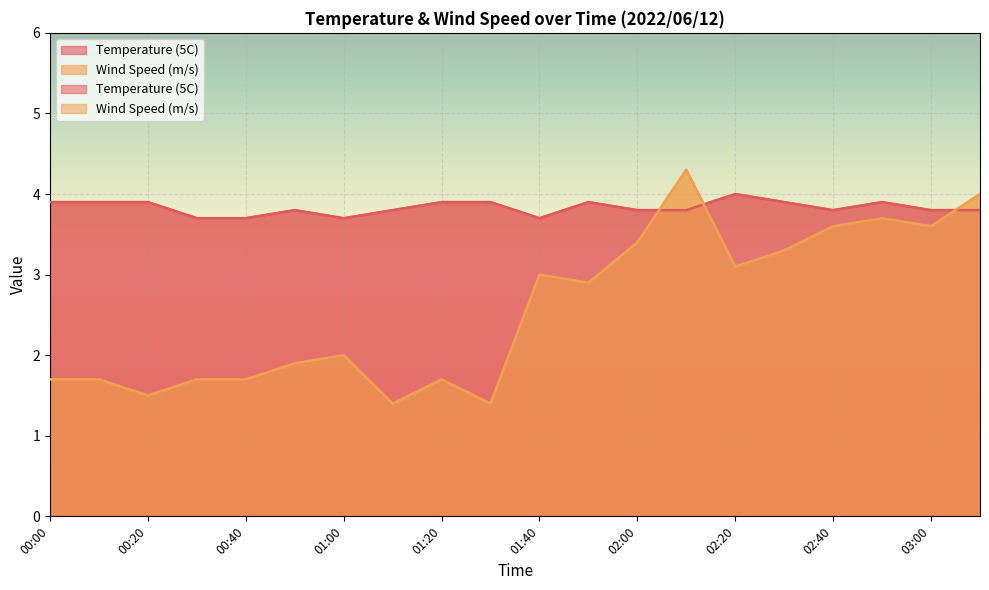

Where is the first local minimum for Temperature (5C)?

01:00